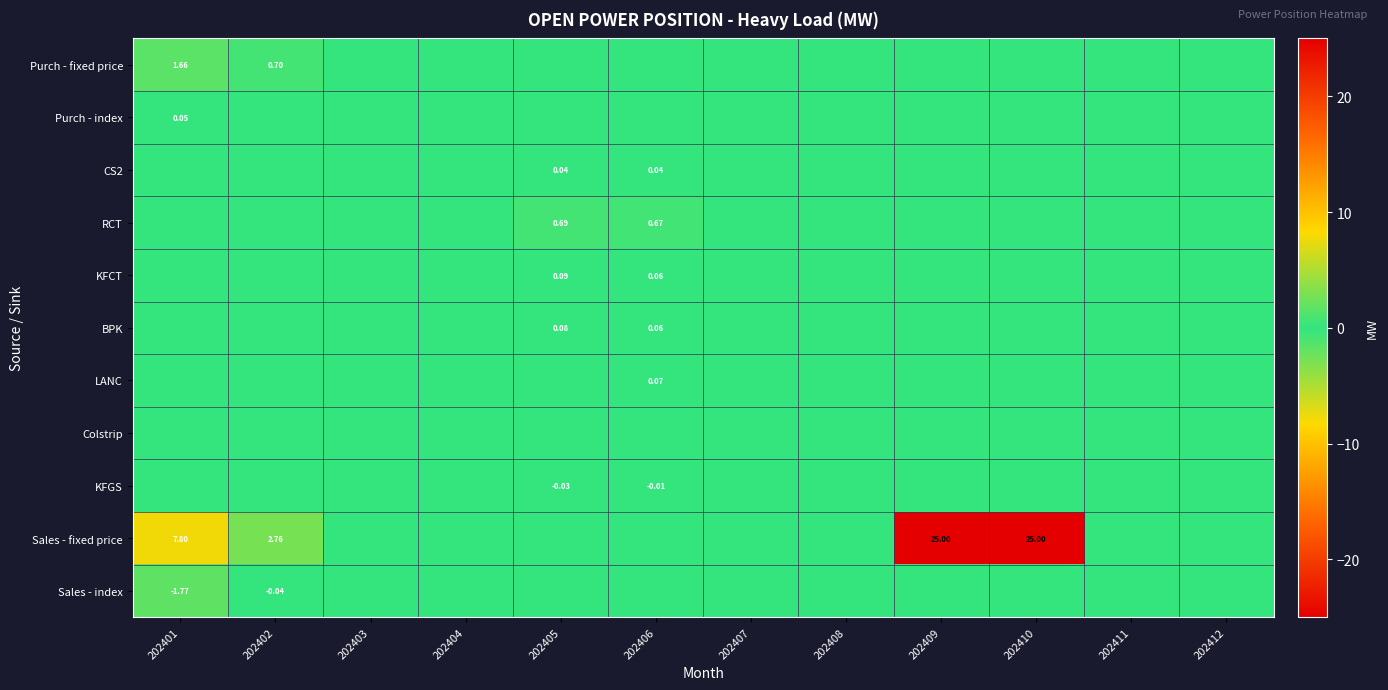

The value of Sales - index at 202409 is 0.0. True or false?

True